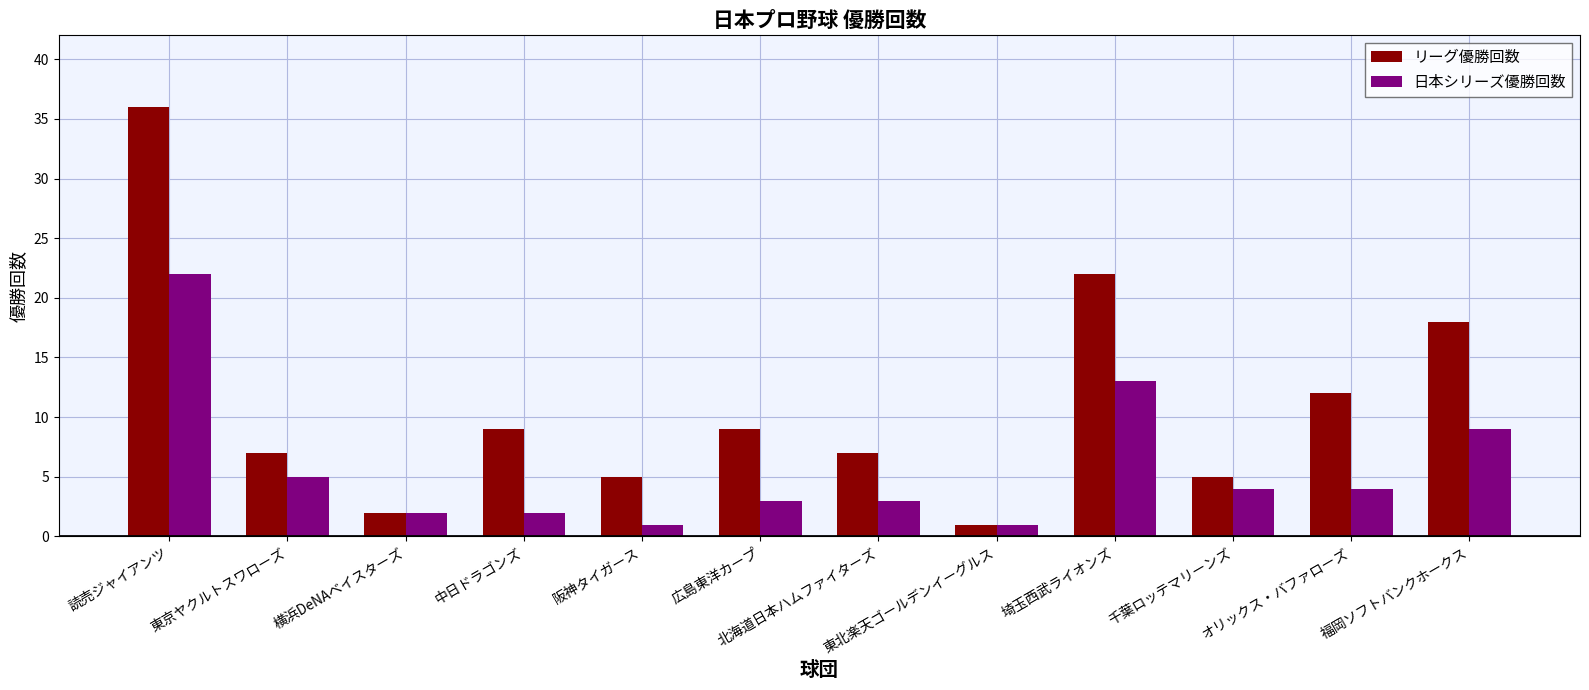

Reading left to right, extract all data points from this chart.

リーグ優勝回数: 36	7	2	9	5	9	7	1	22	5	12	18
日本シリーズ優勝回数: 22	5	2	2	1	3	3	1	13	4	4	9